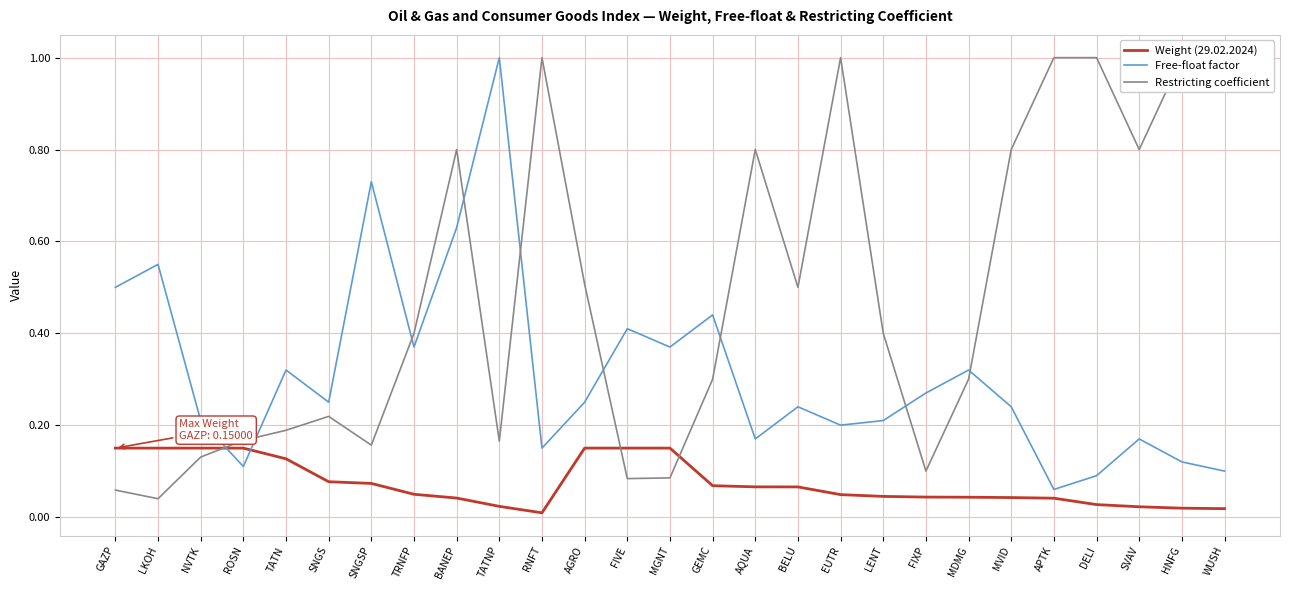

How many data points does each series have?

27